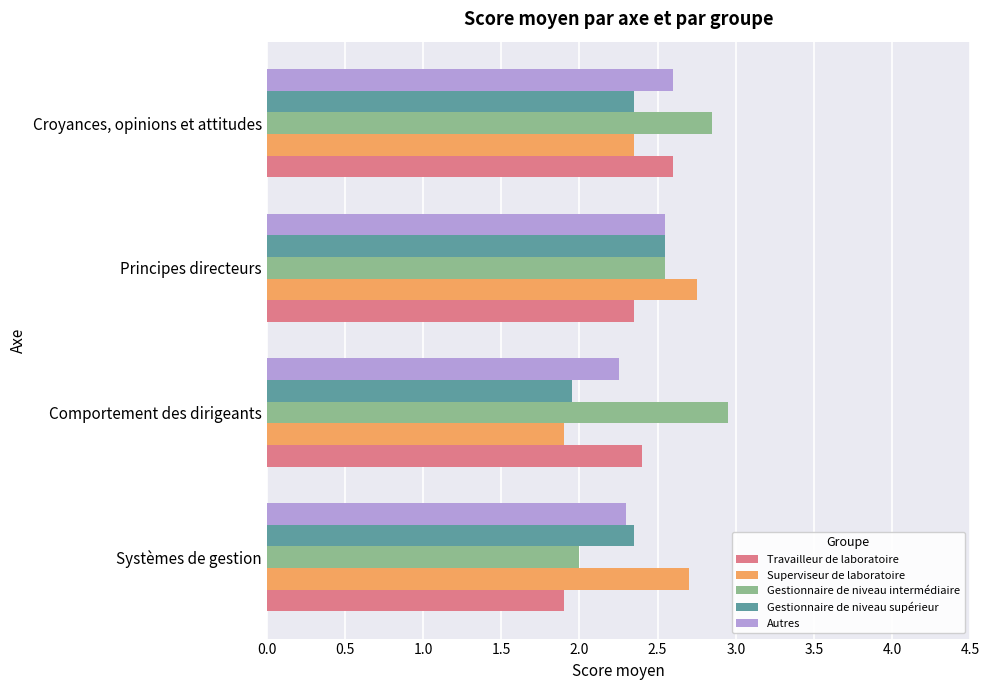

True or false: Superviseur de laboratoire has a value of 2.7 at Systèmes de gestion.

True